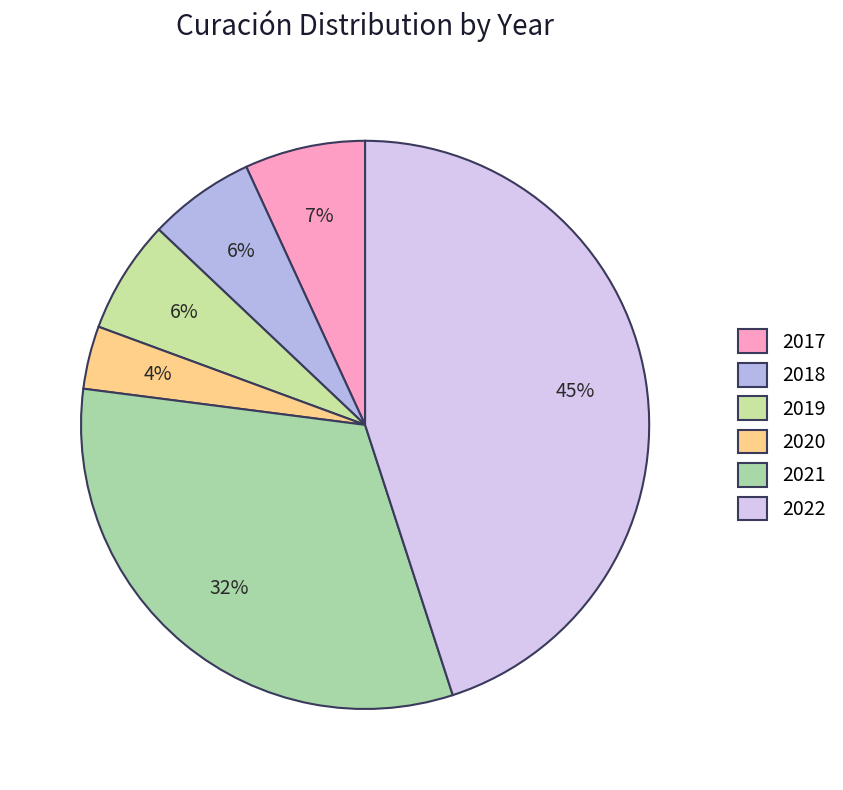

What is the change in value from 2020 to 2021?

+675